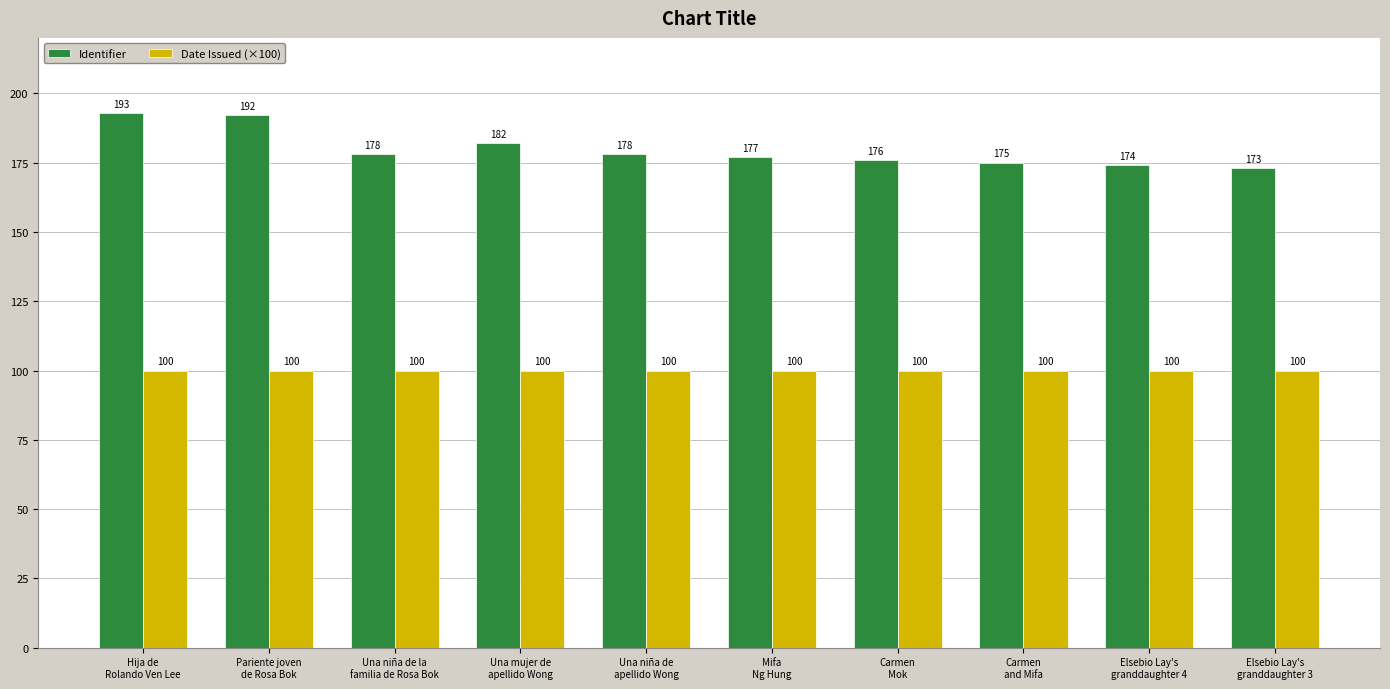

What position from the right is Carmen
Mok?

4